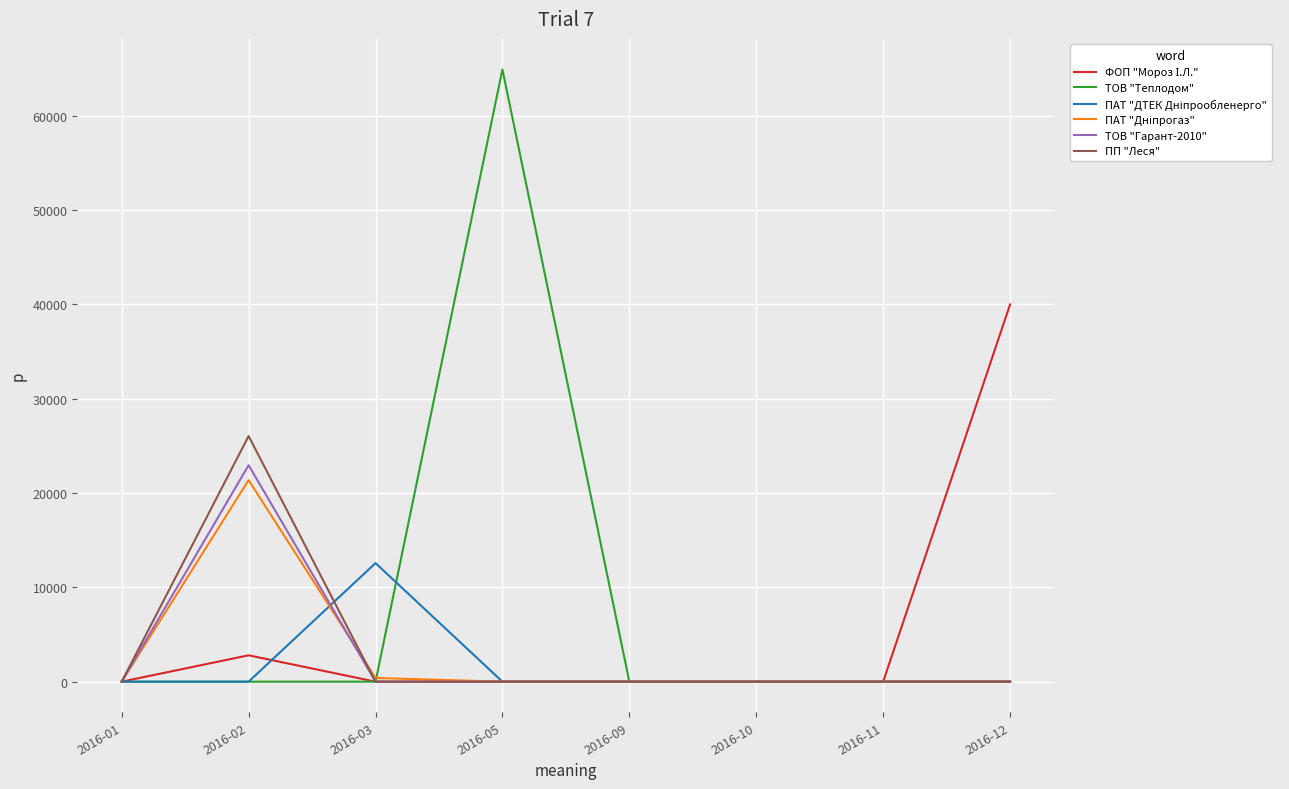

Which label corresponds to the largest value in the chart?

2016-05